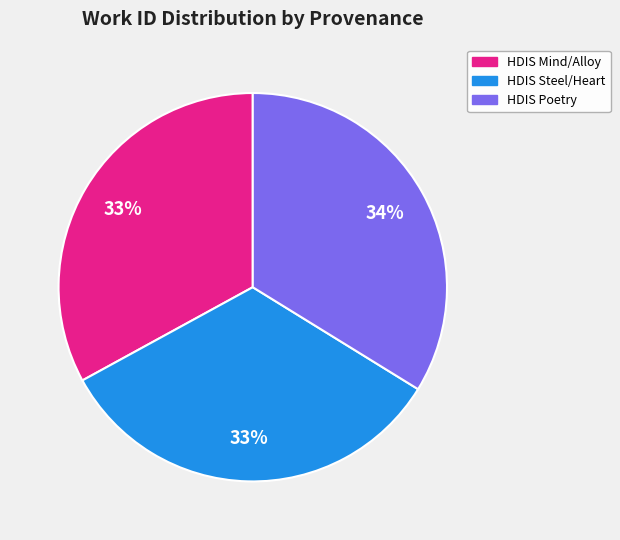

To the nearest percent, what is the difference between the largest and smallest slice percentages?

1%